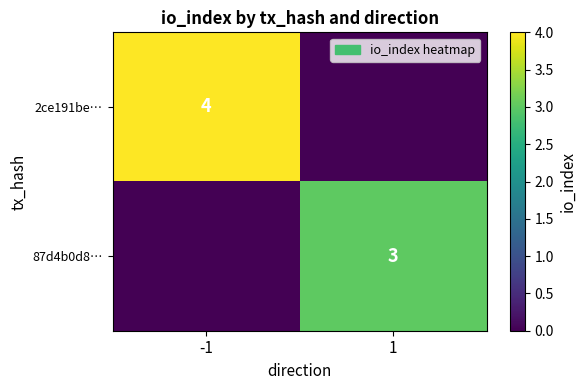

True or false: 2ce191be… has a value of 7 at -1.

False